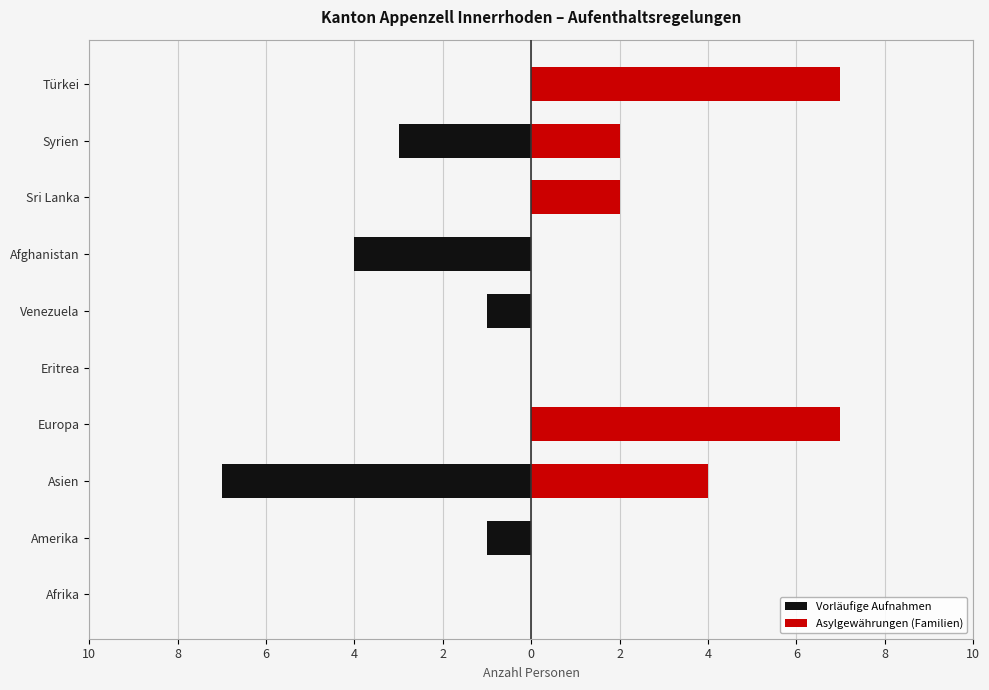

What are all the series names shown in the legend?

Vorläufige Aufnahmen, Asylgewährungen (Familien)